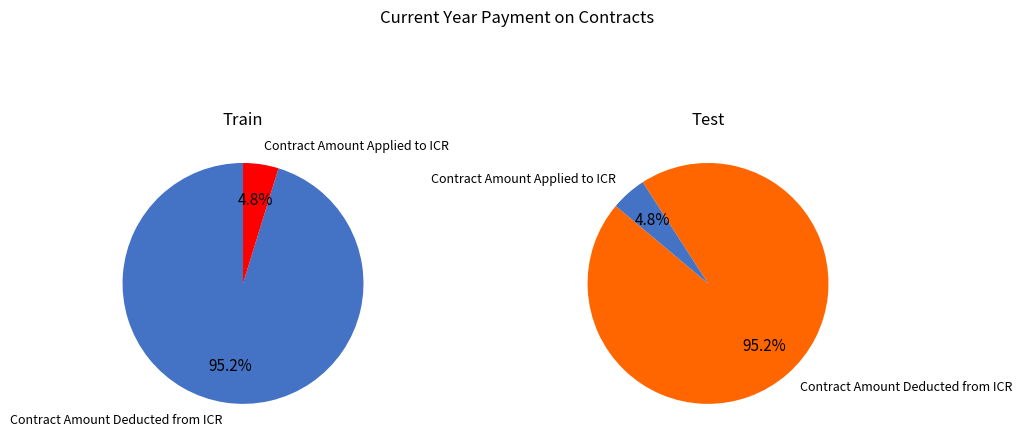

Does any single category account for the majority?

Yes